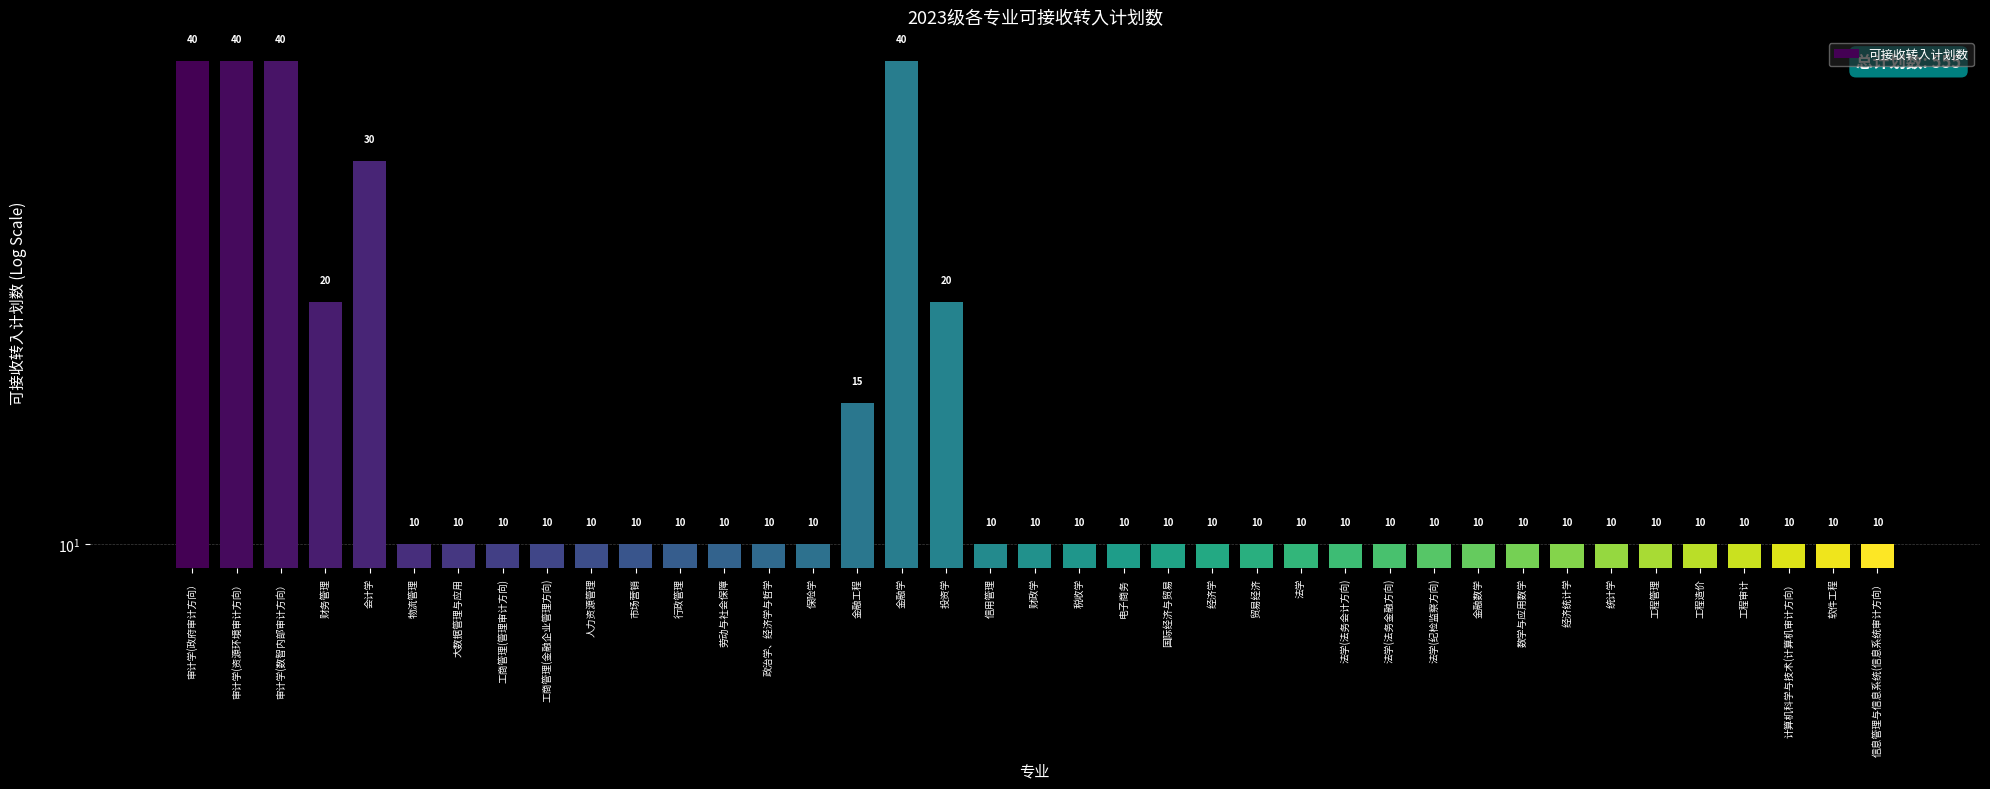

List the labels in order of value, smallest first.

物流管理, 大数据管理与应用, 工商管理(管理审计方向), 工商管理(金融企业管理方向), 人力资源管理, 市场营销, 行政管理, 劳动与社会保障, 政治学、经济学与哲学, 保险学, 信用管理, 财政学, 税收学, 电子商务, 国际经济与贸易, 经济学, 贸易经济, 法学, 法学(法务会计方向), 法学(法务金融方向), 法学(纪检监察方向), 金融数学, 数学与应用数学, 经济统计学, 统计学, 工程管理, 工程造价, 工程审计, 计算机科学与技术(计算机审计方向）, 软件工程, 信息管理与信息系统(信息系统审计方向）, 金融工程, 财务管理, 投资学, 会计学, 审计学(政府审计方向）, 审计学(资源环境审计方向）, 审计学(数智内部审计方向）, 金融学